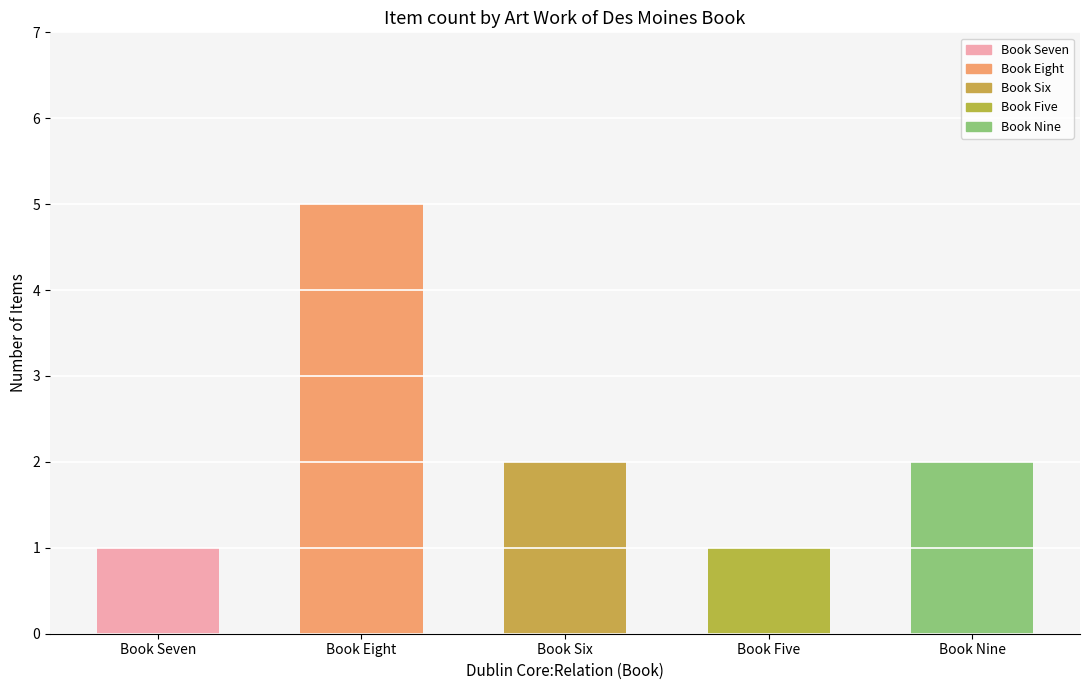

What is the smallest value displayed?

1